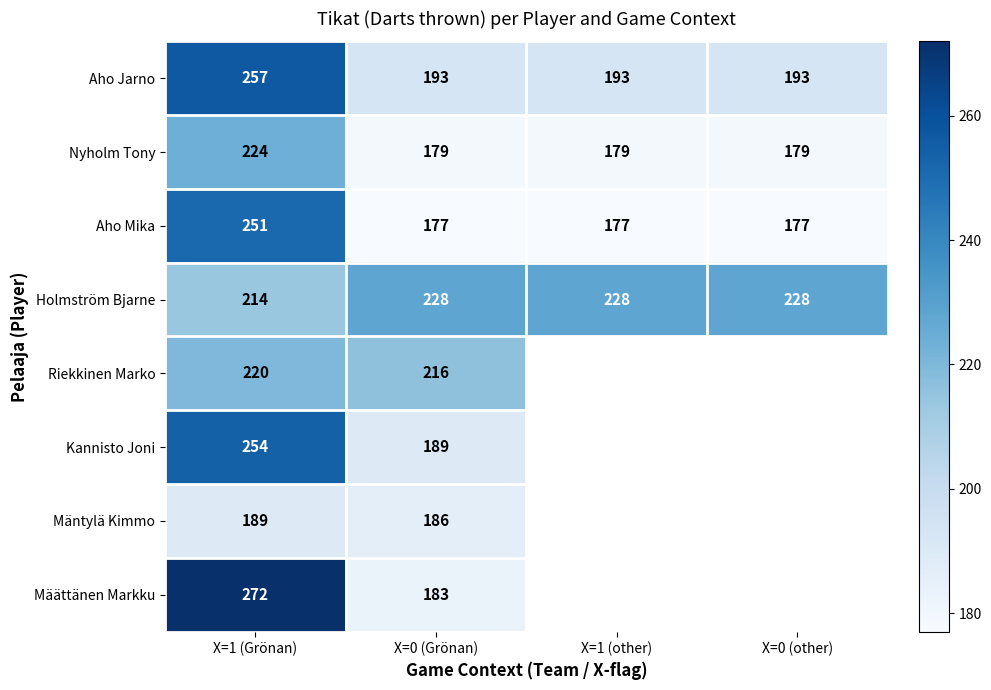

What is the minimum value shown in the chart?

177.0